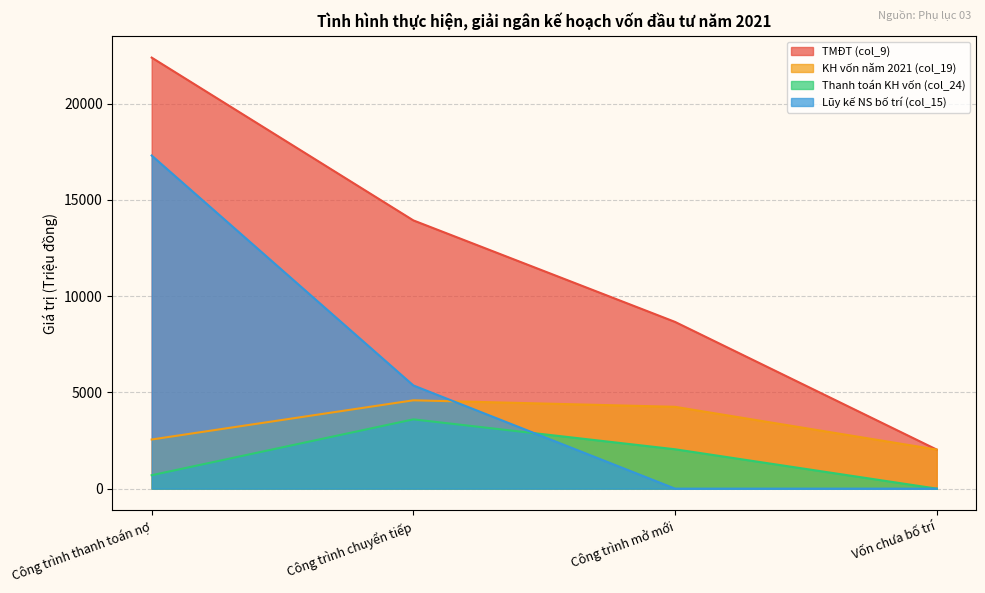

Where is Lũy kế NS bố trí (col_15) nearest to the value 8652?

Công trình chuyển tiếp